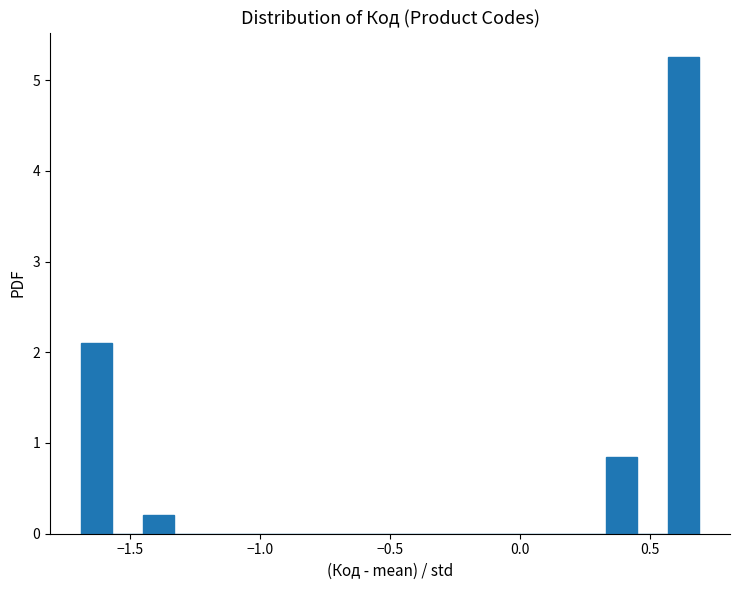

Around what value on the x-axis is the tallest bar? Give the approximate position of its centre, as read against the axis.

0.65